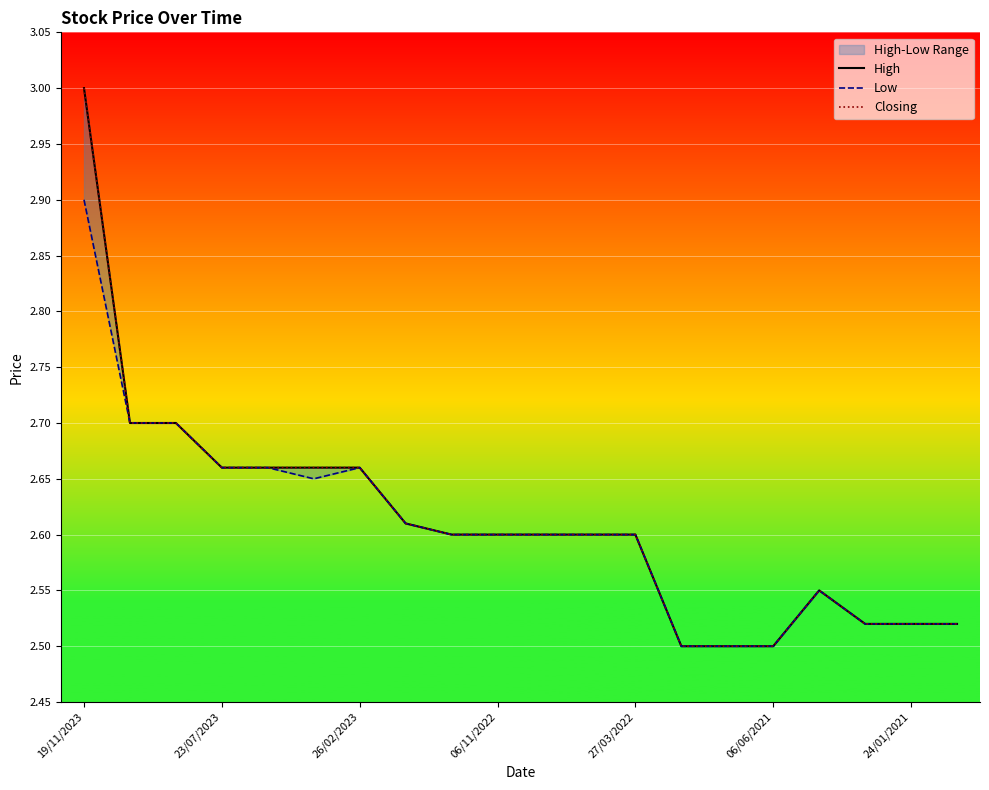

Rank the series at 23/07/2023 from highest to lowest value.

High, Low, Closing